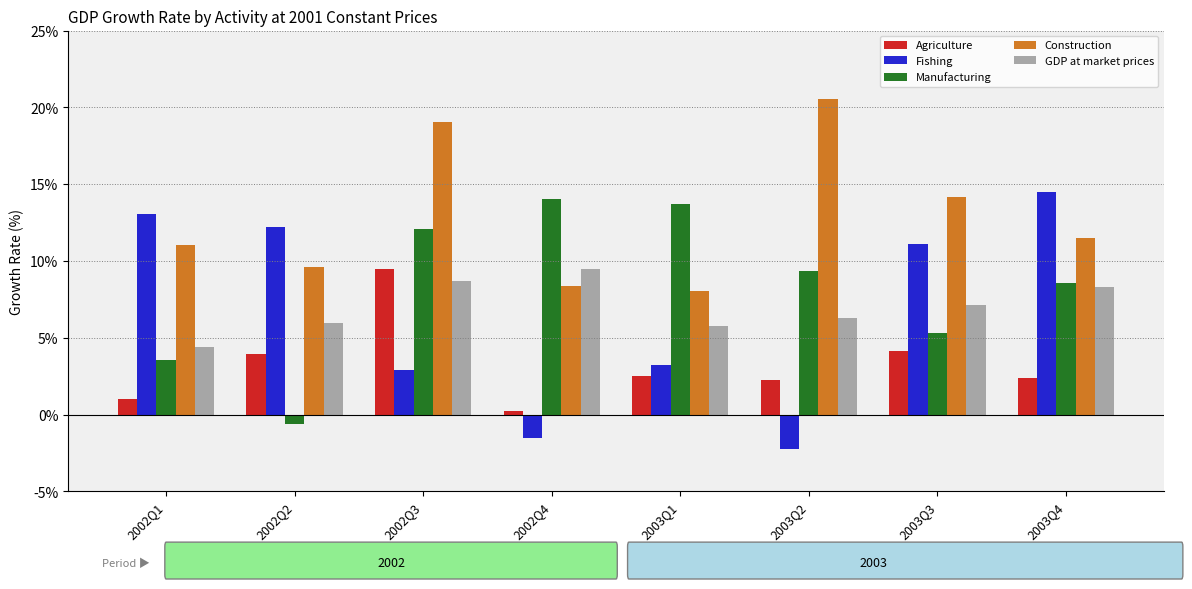

What is the spread (max minus min) of values at 2003Q1?

11.2